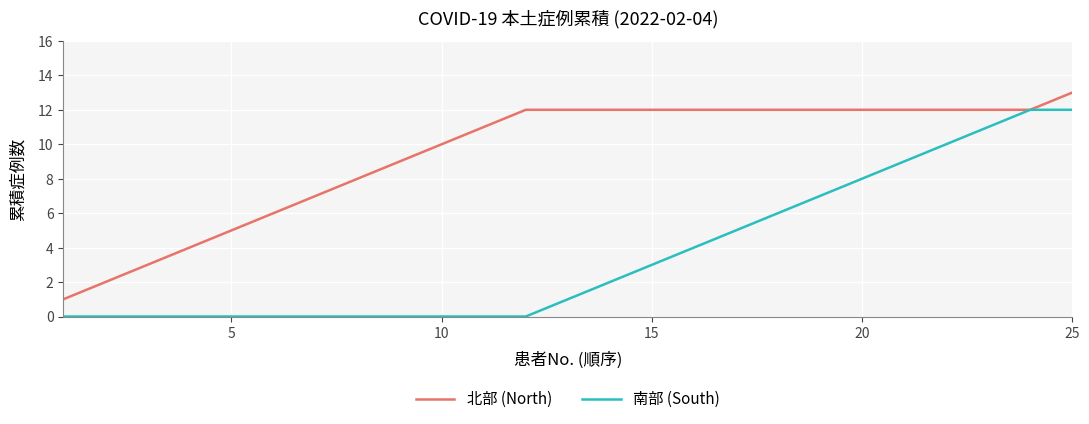

Which series has the largest total across all categories?

北部 (North)